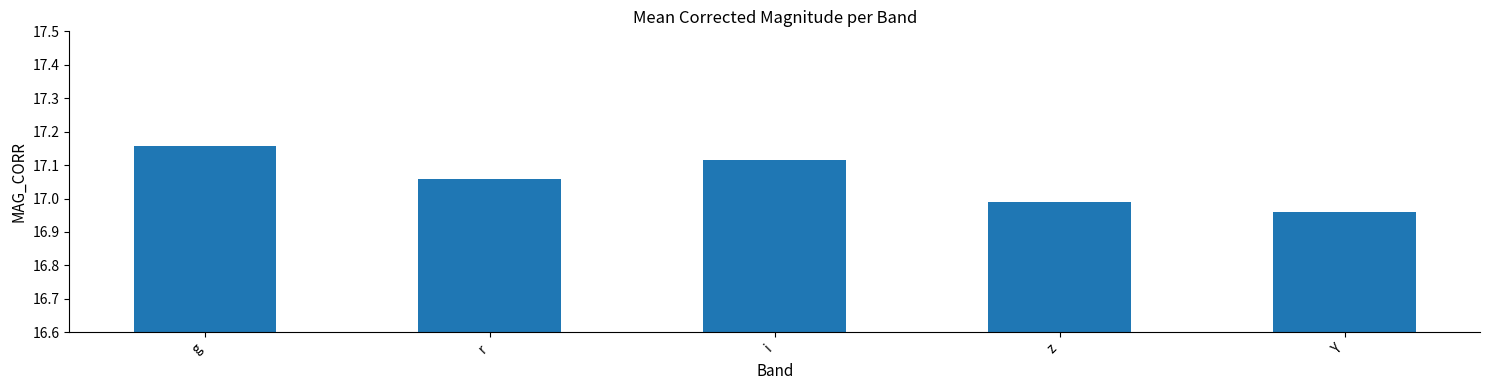

Which category has the highest value across all series?

g